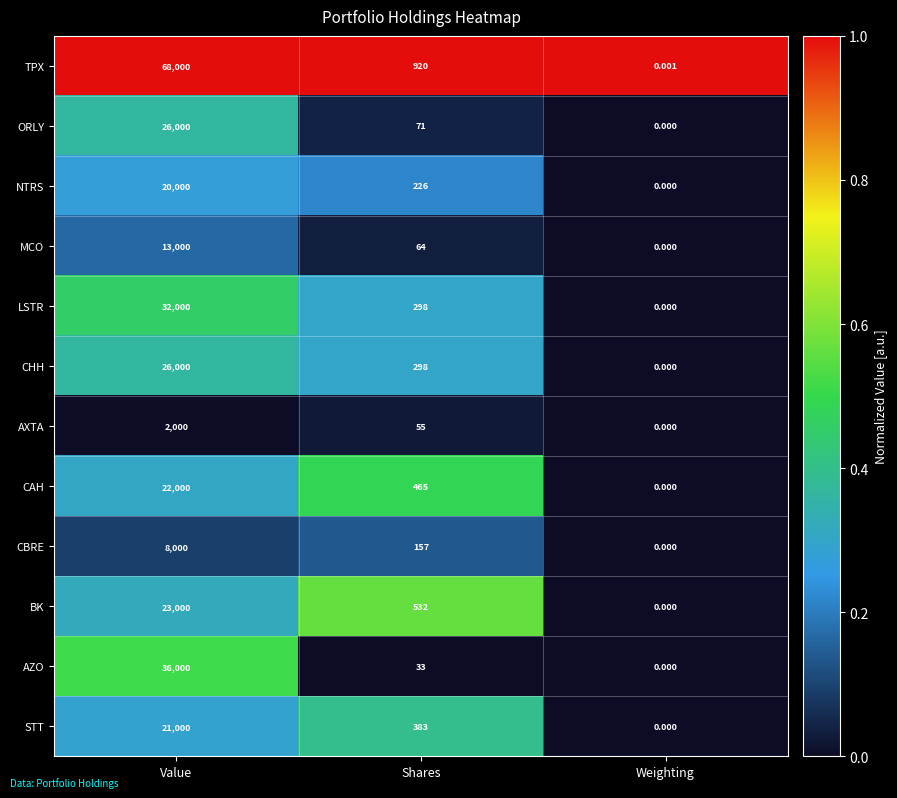

Which category has the highest value across all series?

Value